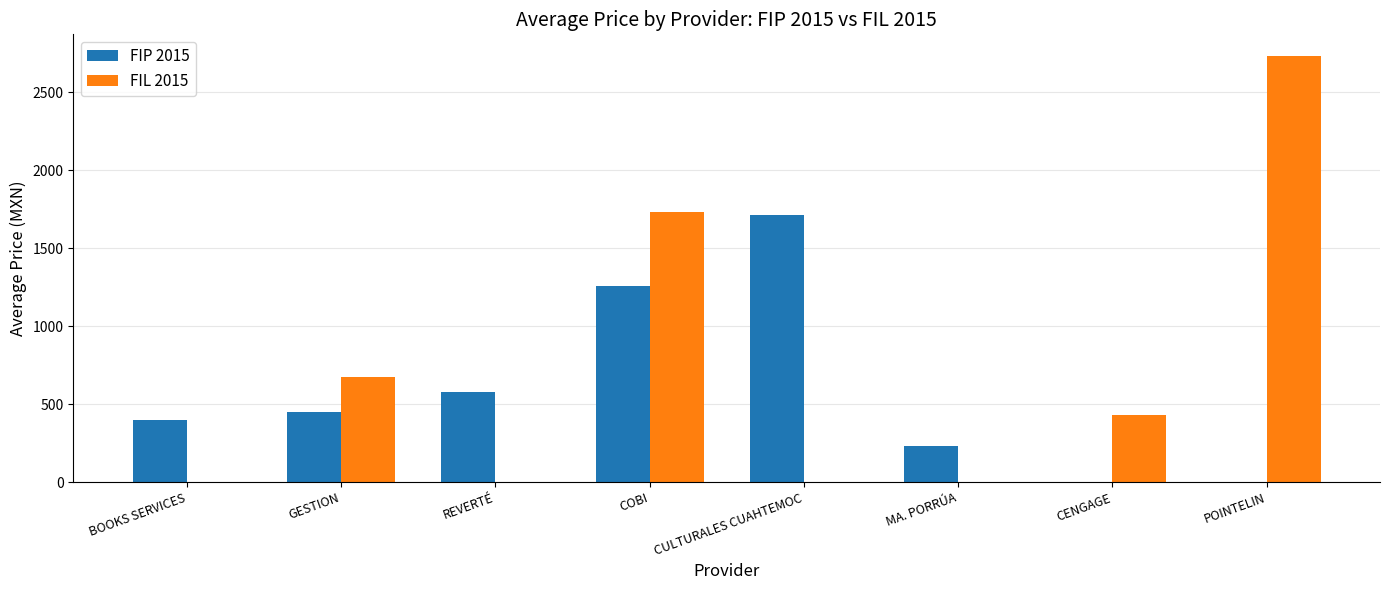

Which series has the largest total across all categories?

FIL 2015